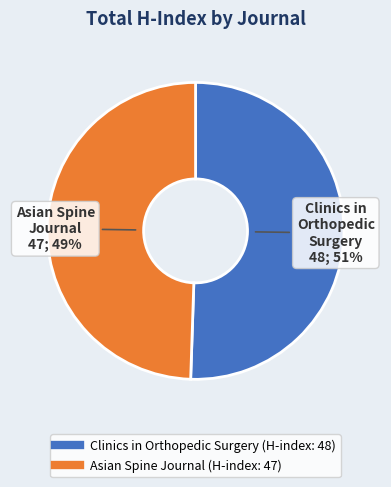

Approximately how many times larger is the value at Asian Spine Journal compared to Clinics in Orthopedic Surgery?

1.0